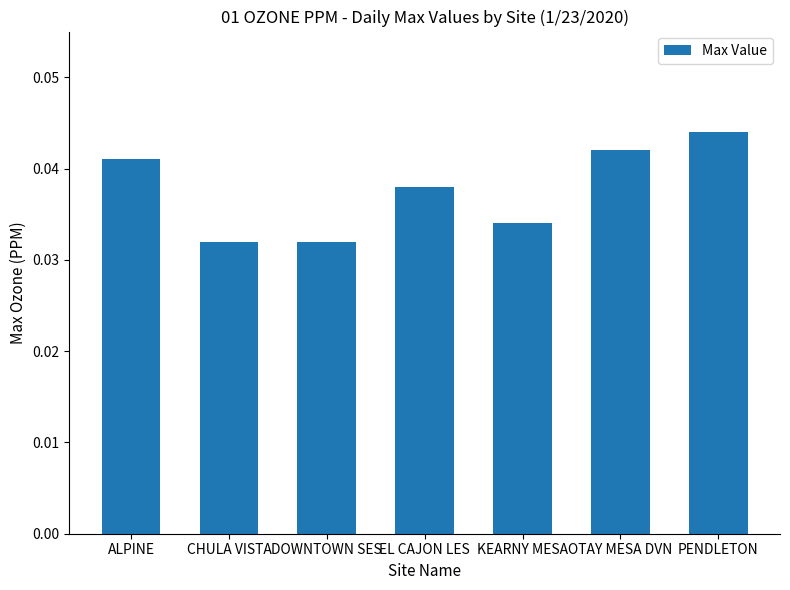

What position from the left is CHULA VISTA?

2